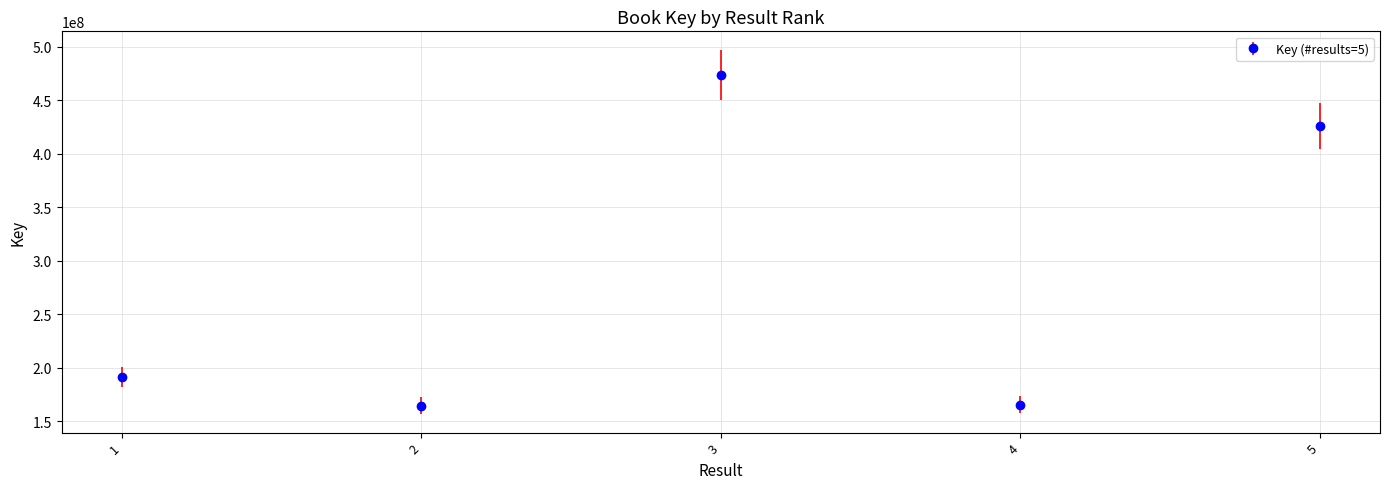

What is the approximate value at 2, to the nearest 50?

164658100